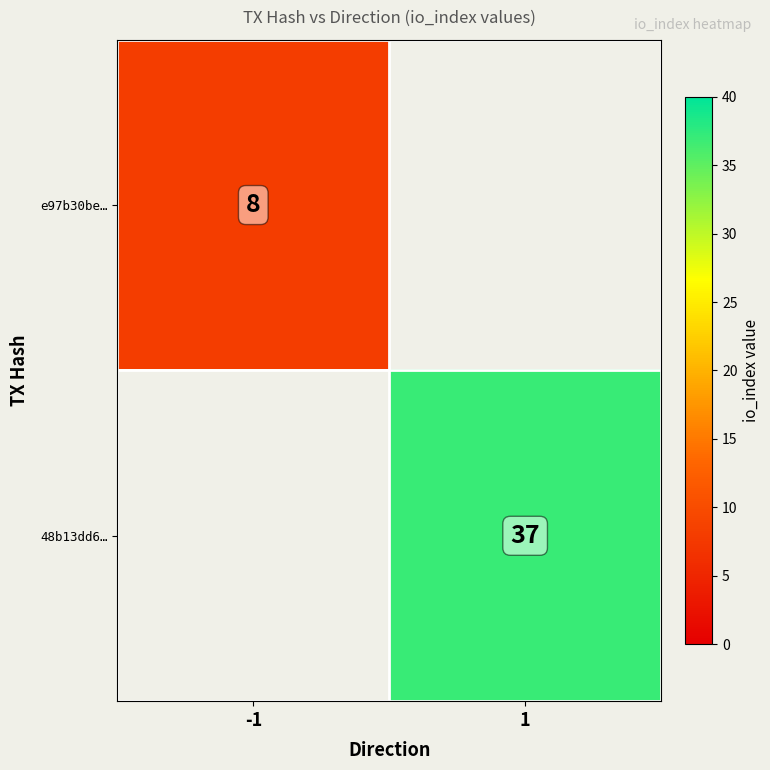

Is it true that 48b13dd6… equals 8 at 1?

False